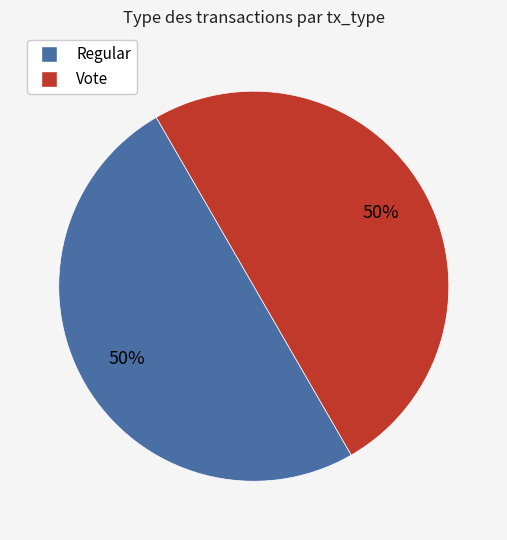

Do Regular and Vote together represent more than half of the pie?

Yes